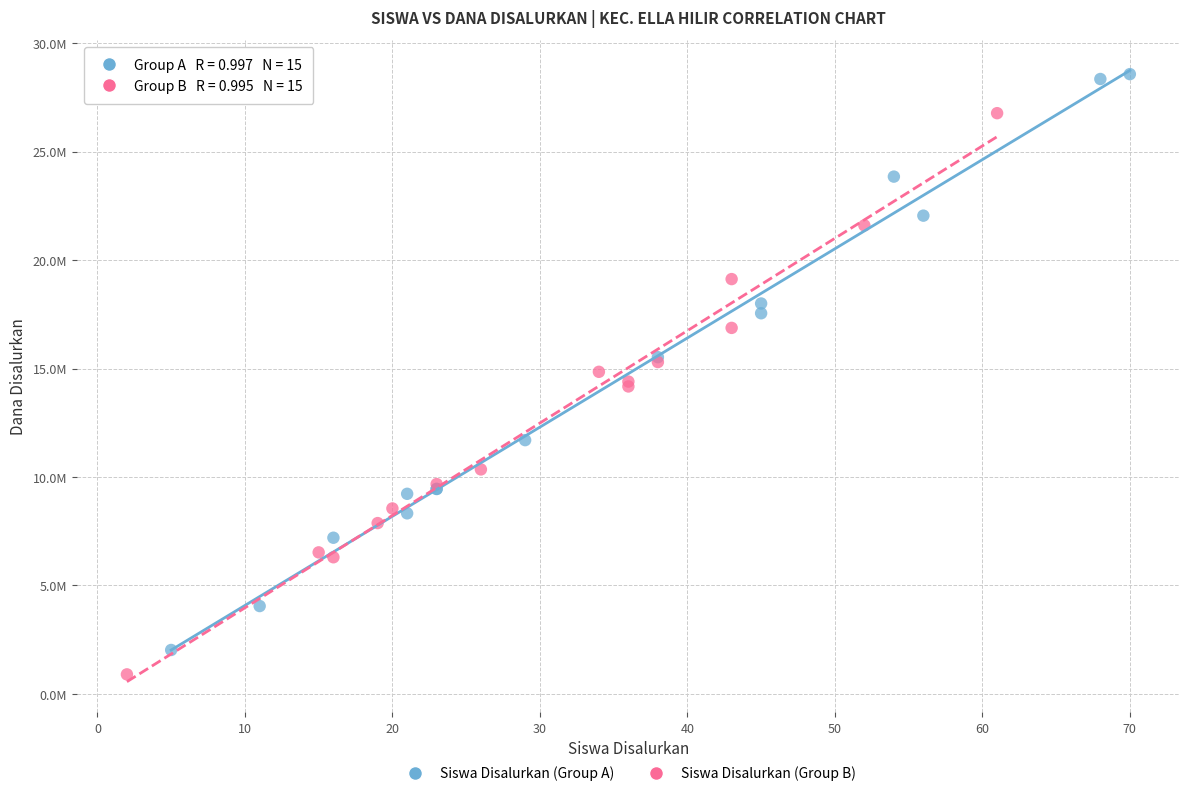

What are all the series names shown in the legend?

Siswa Disalurkan (Group A), Siswa Disalurkan (Group B)